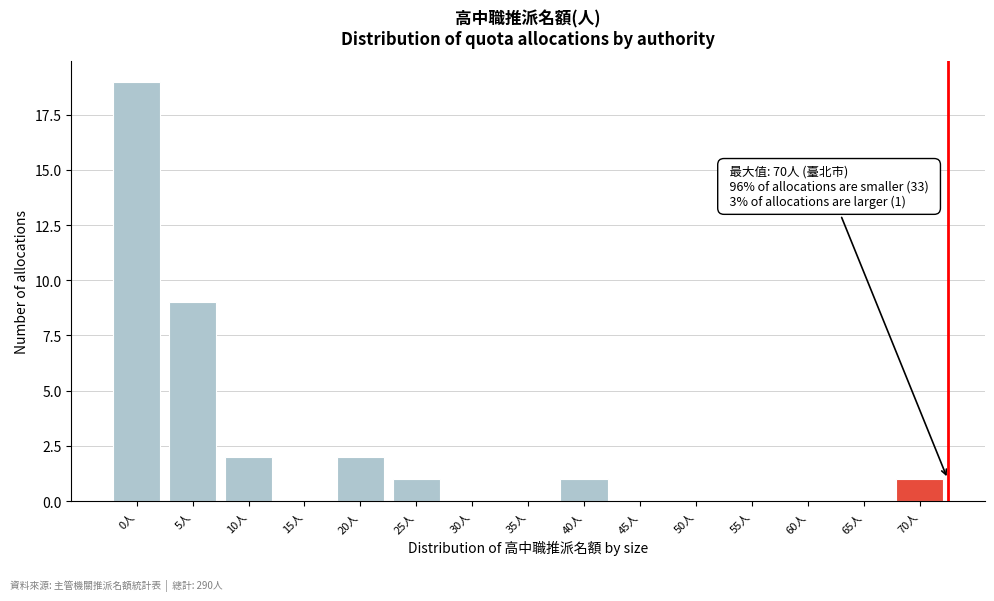

Reading right to left, what are all the values shown in this chart?

70人=1	65人=0	60人=0	55人=0	50人=0	45人=0	40人=1	35人=0	30人=0	25人=1	20人=2	15人=0	10人=2	5人=9	0人=19